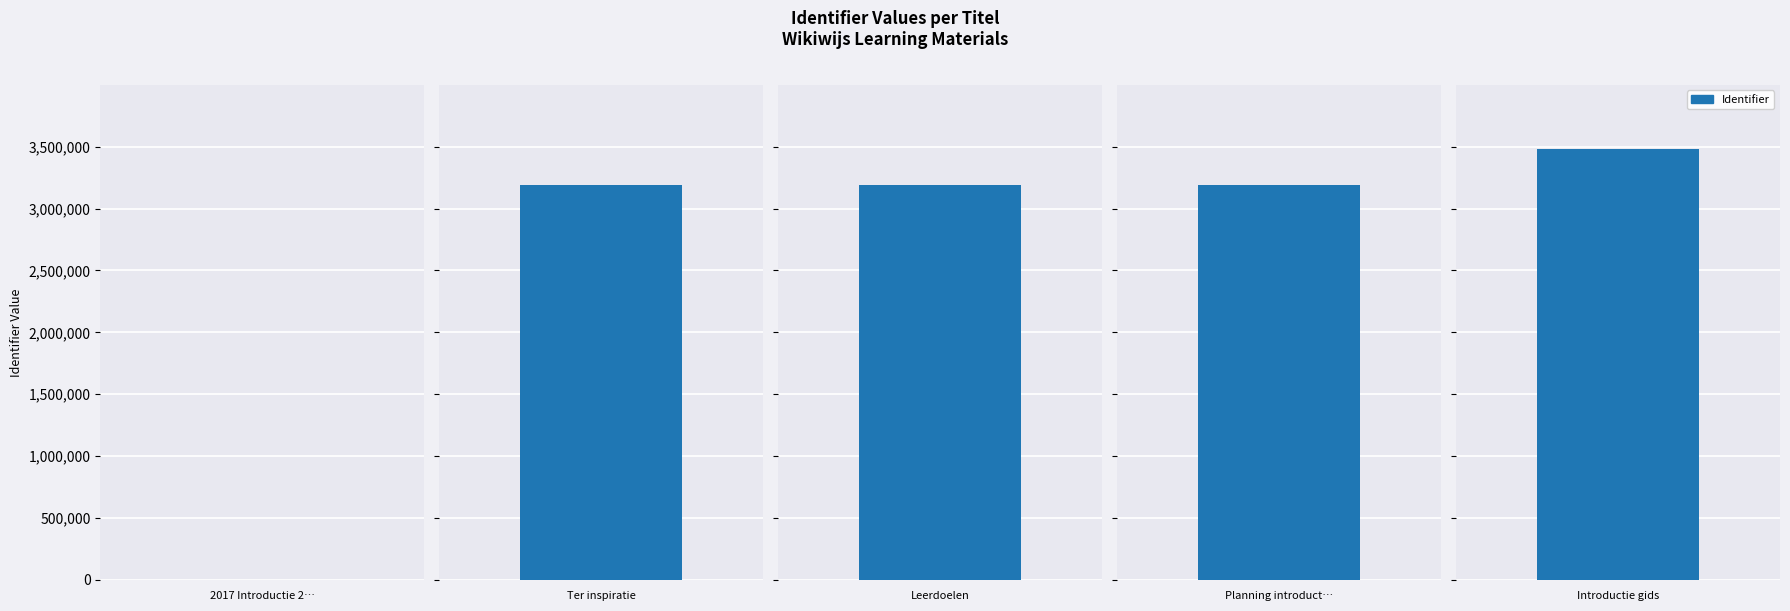

What is the maximum value shown in the chart?

3478176